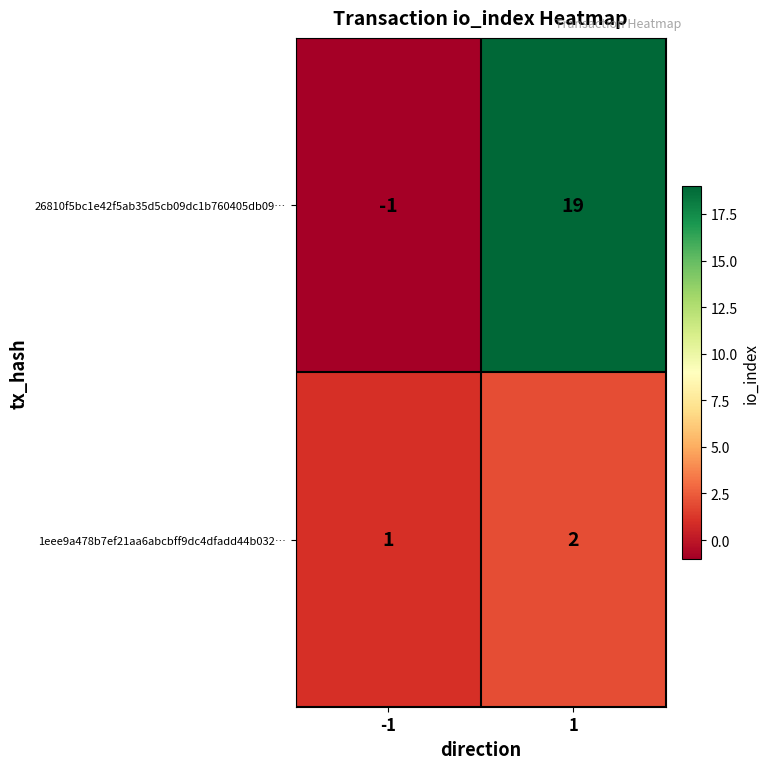

Read the 26810f5bc1e42f5ab35d5cb09dc1b760405db09… value at 1, to the nearest 5.

20